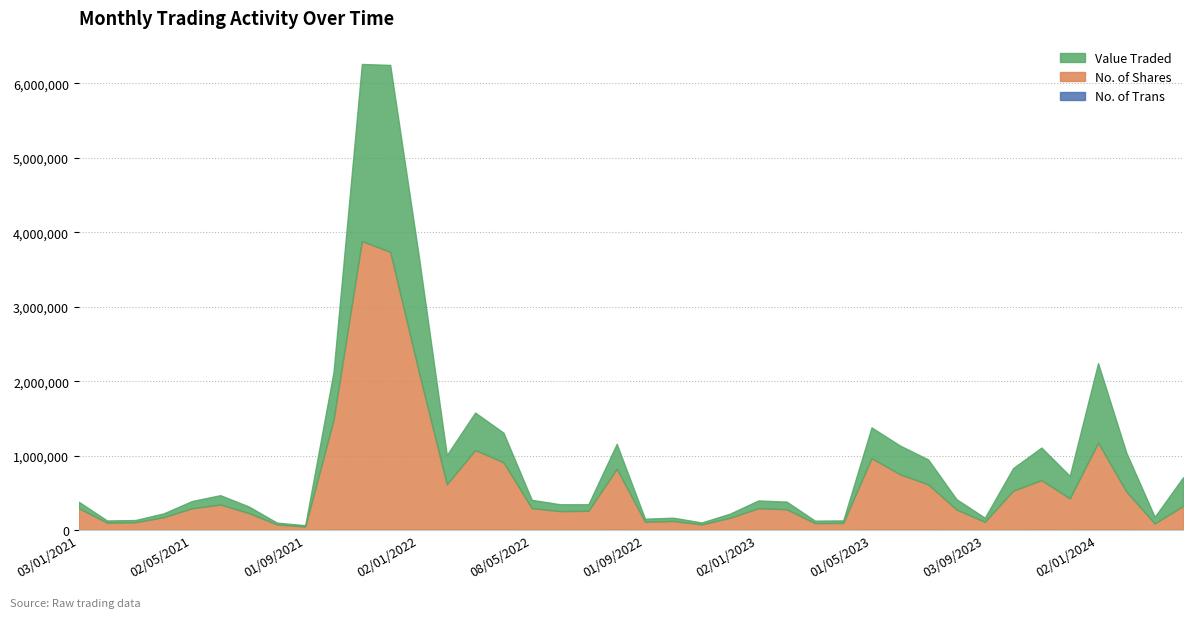

What is the maximum value shown in the chart?

3880340